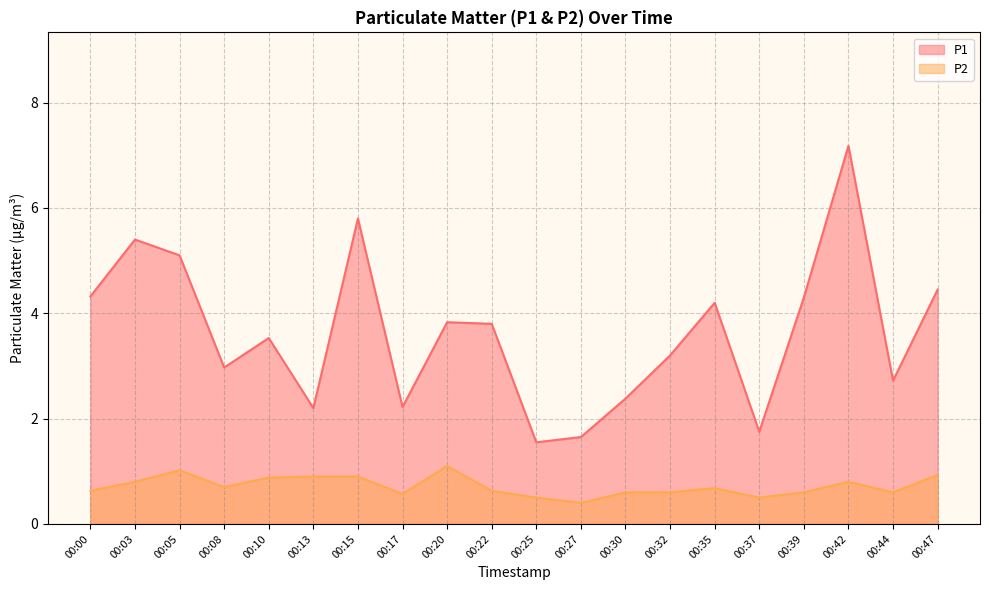

Is it true that P2 equals 0.9 at 00:13?

True